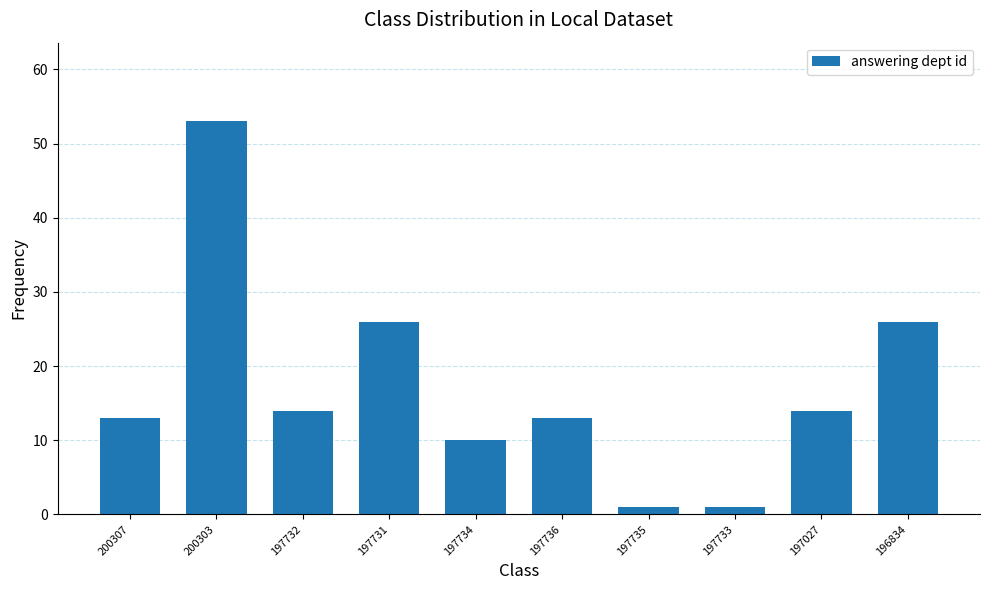

What is the maximum value shown in the chart?

53